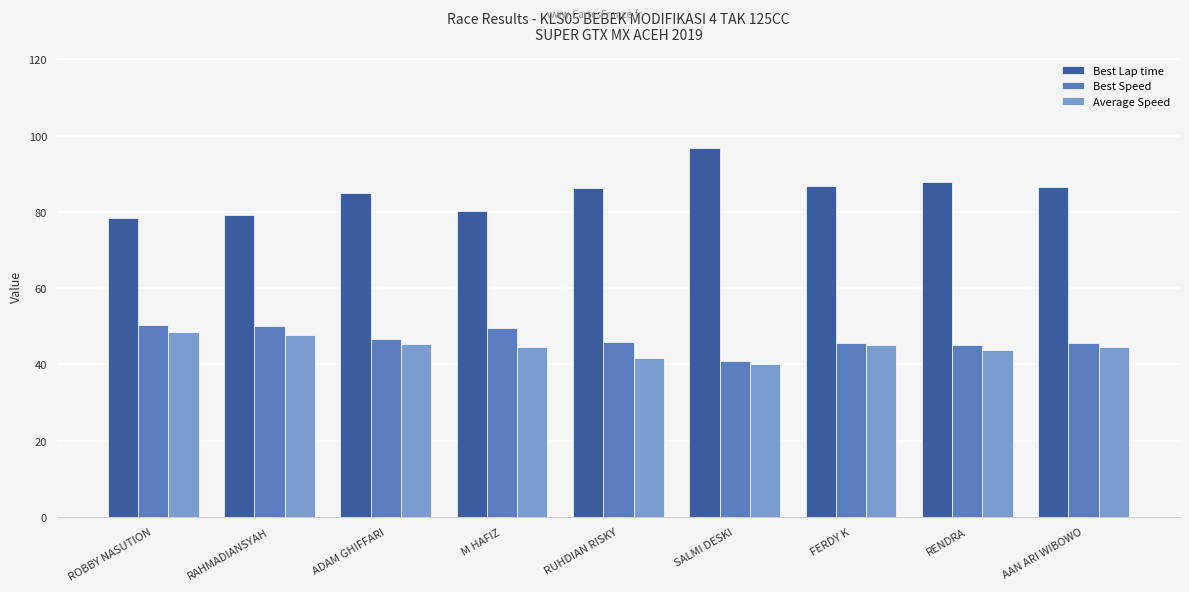

Is the value of Best Lap time at AAN ARI WIBOWO greater than the value of Average Speed at RUHDIAN RISKY?

Yes